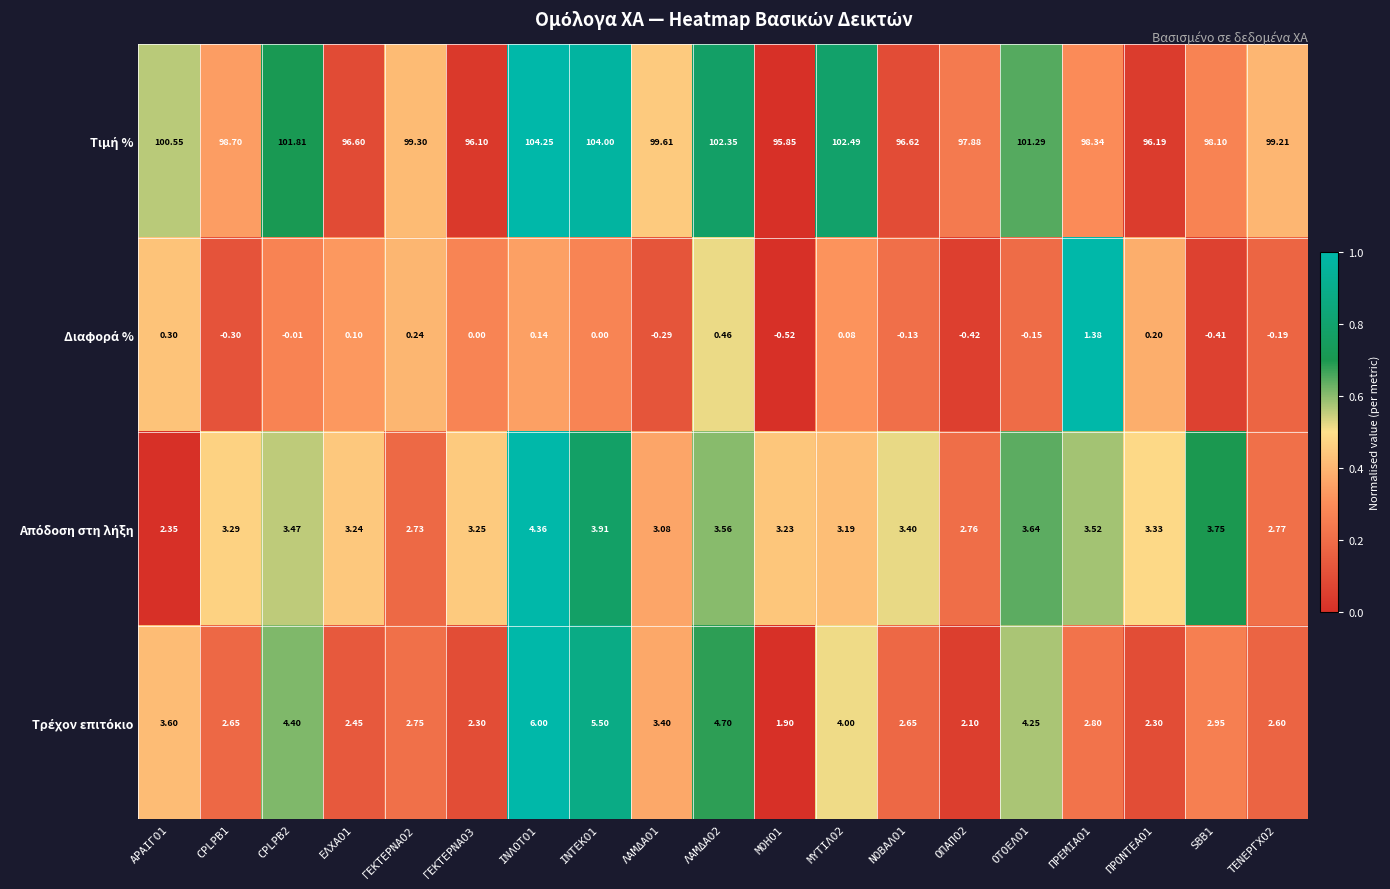

Which series has the largest range (max minus min)?

Τιμή %